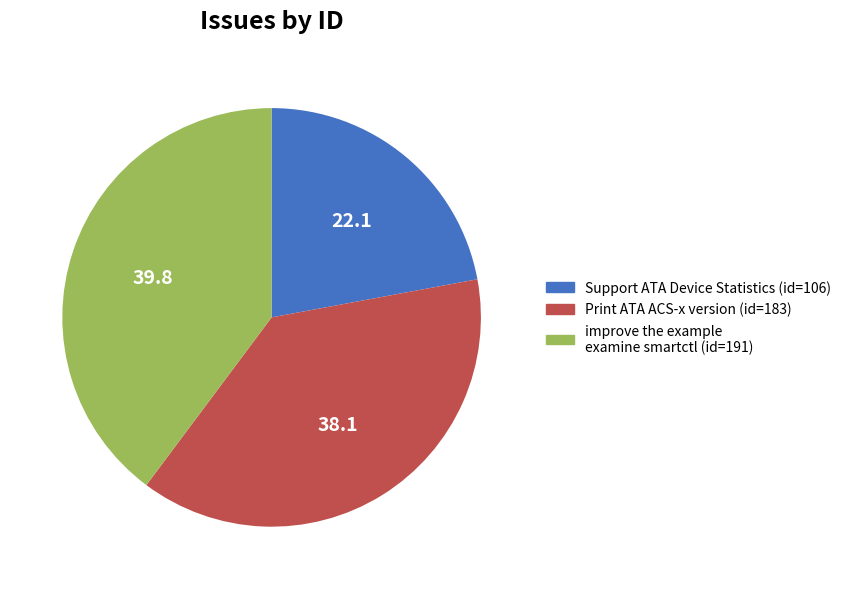

Is there any slice that represents more than half of the pie?

No